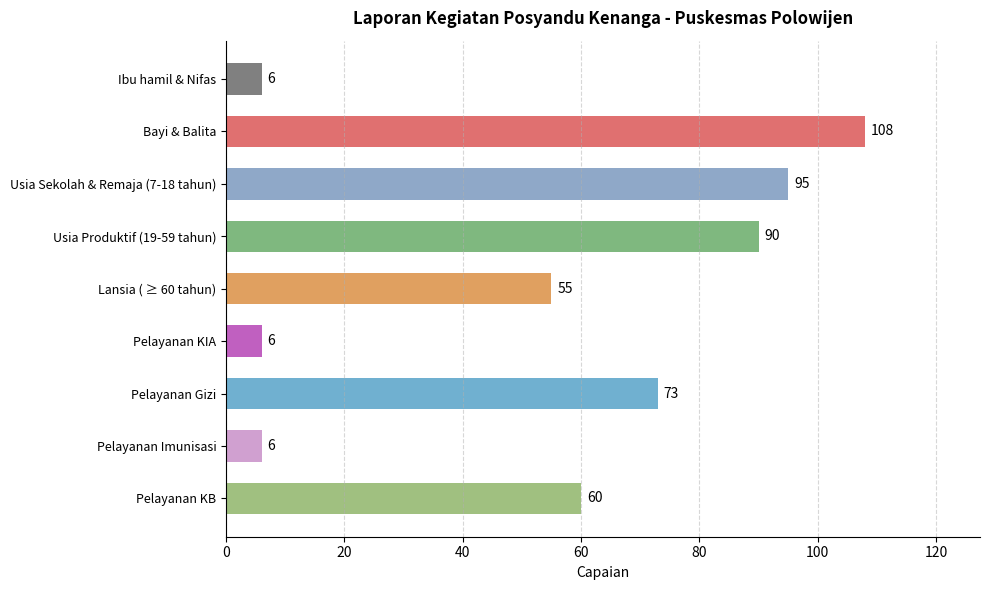

What is the difference between the maximum and minimum values?

102